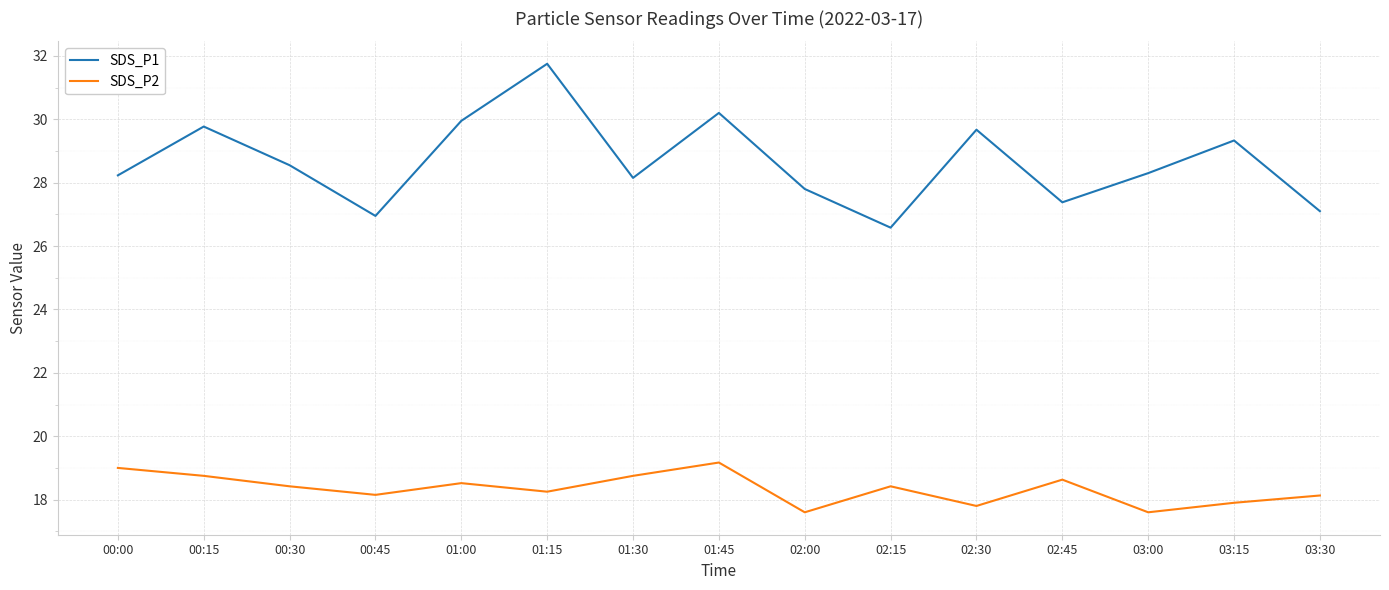

Where is the first local maximum for SDS_P1?

00:15